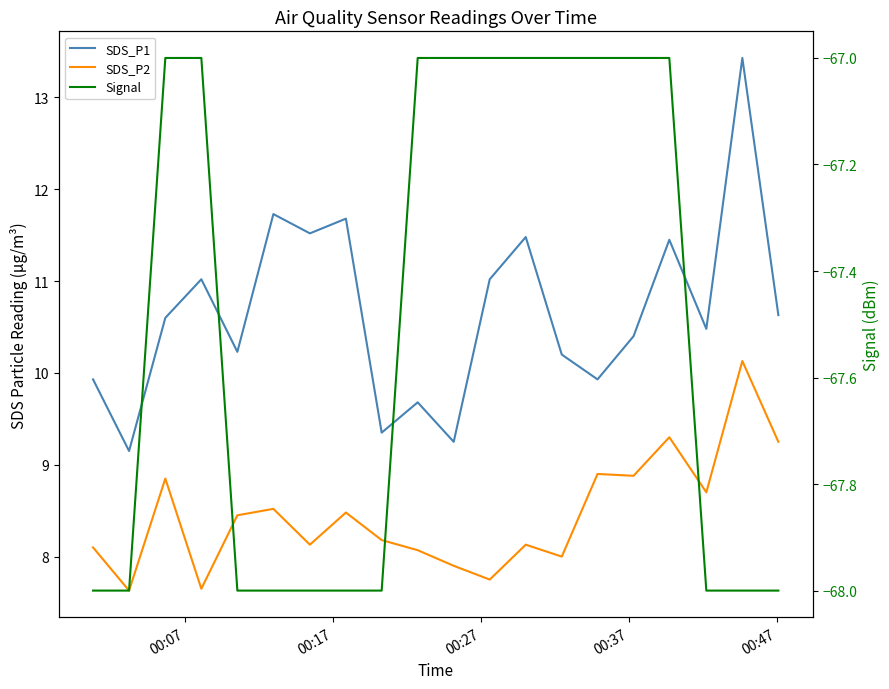

Count the Signal values in the range -68 to -67.

20